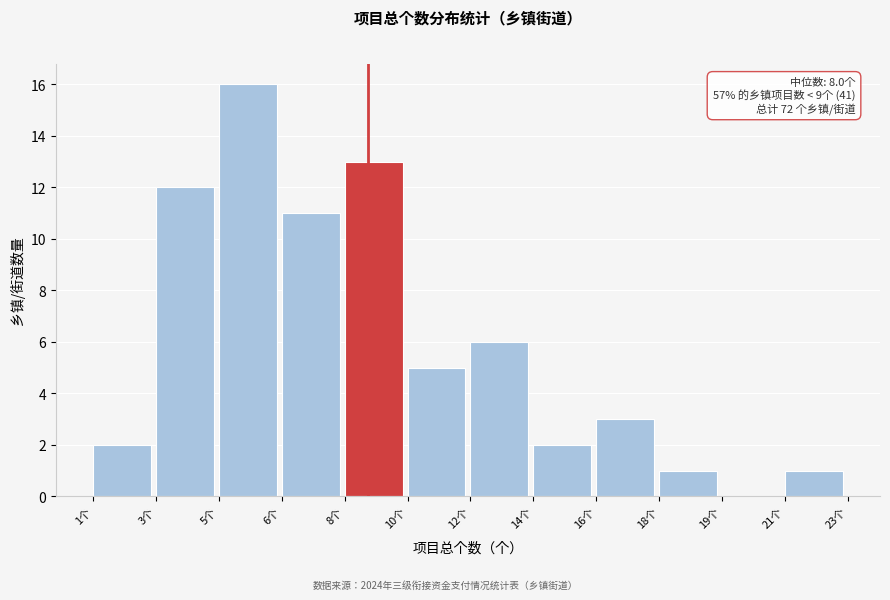

Reading left to right, extract all data points from this chart.

1个=2	3个=12	5个=16	6个=11	8个=13	10个=5	12个=6	14个=2	16个=3	18个=1	19个=0	21个=1